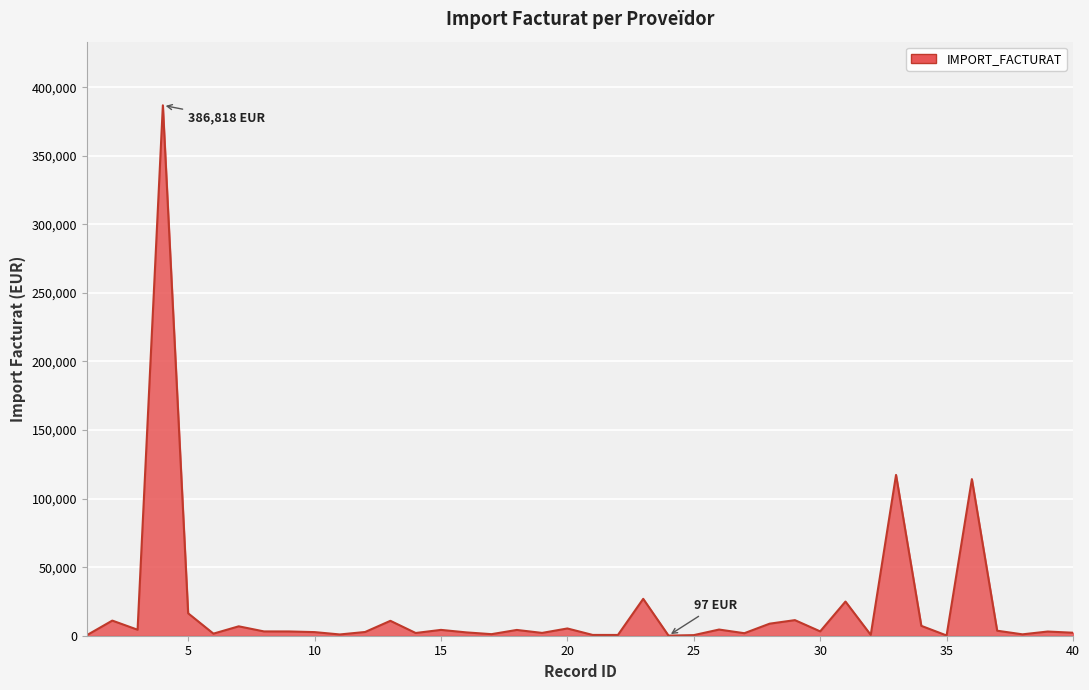

What is the maximum value shown in the chart?

386818.2